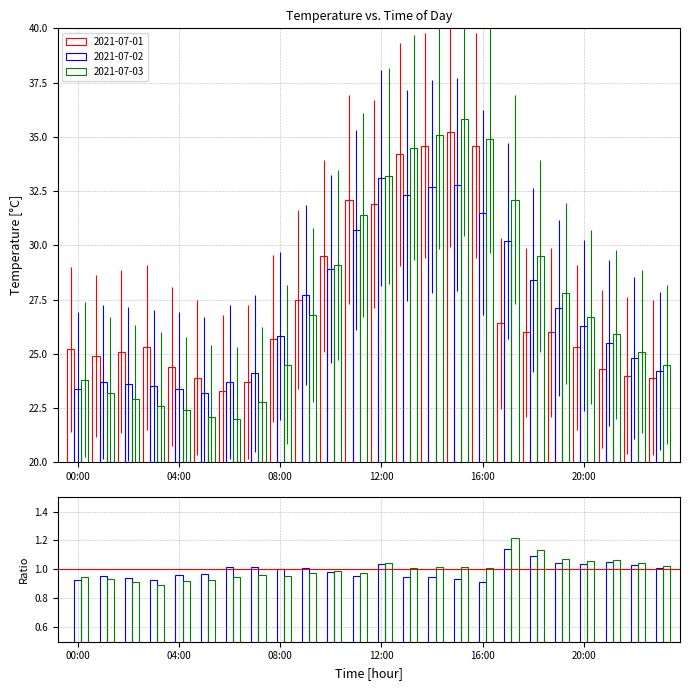

The value of 2021-07-03 at 09:00 is 26.8. True or false?

True